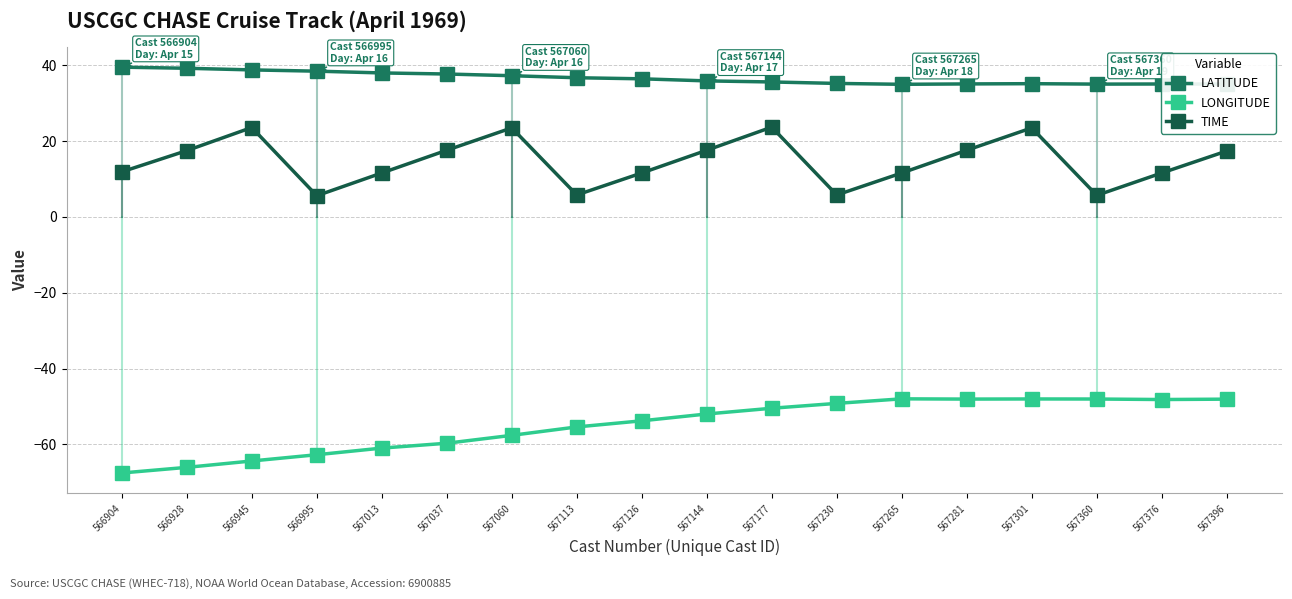

What is the sum of all LONGITUDE values?

-988.5